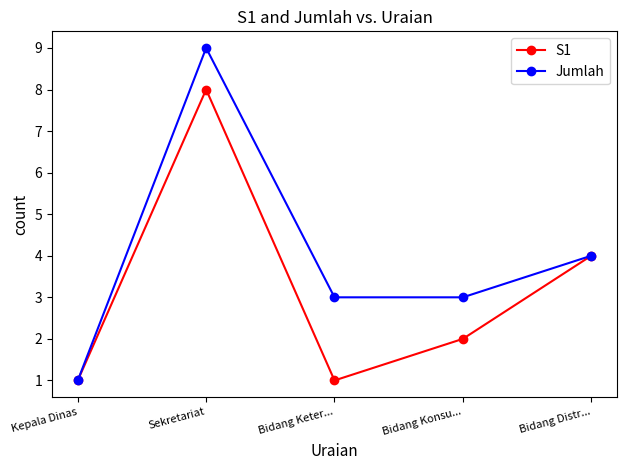

At how many categories does at least one series exceed 2?

4